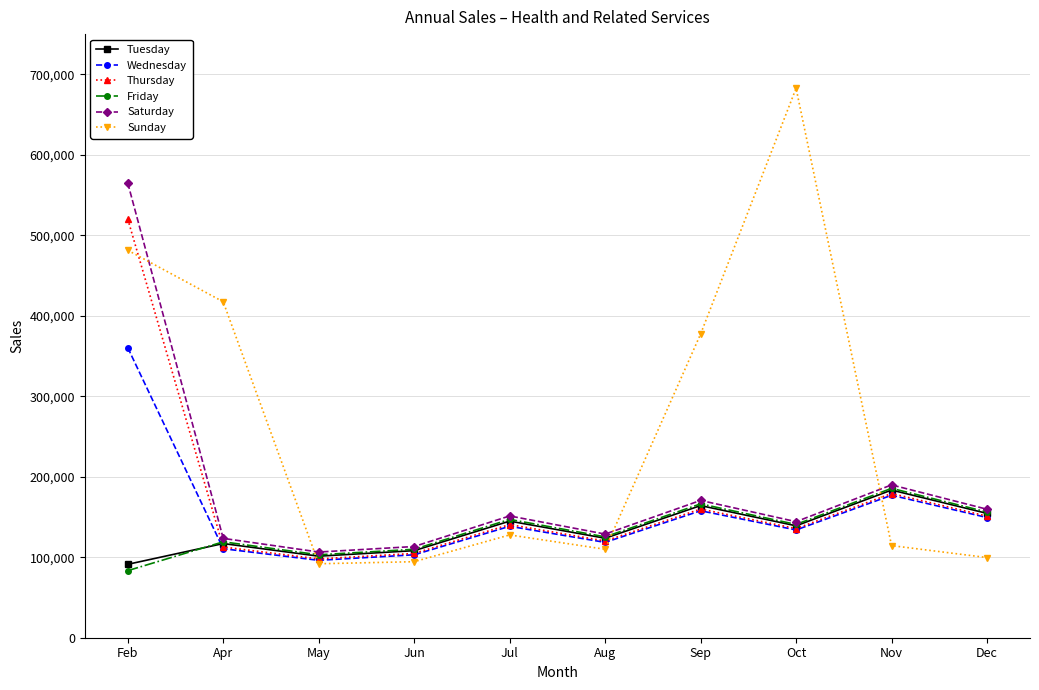

How many data points does each series have?

10